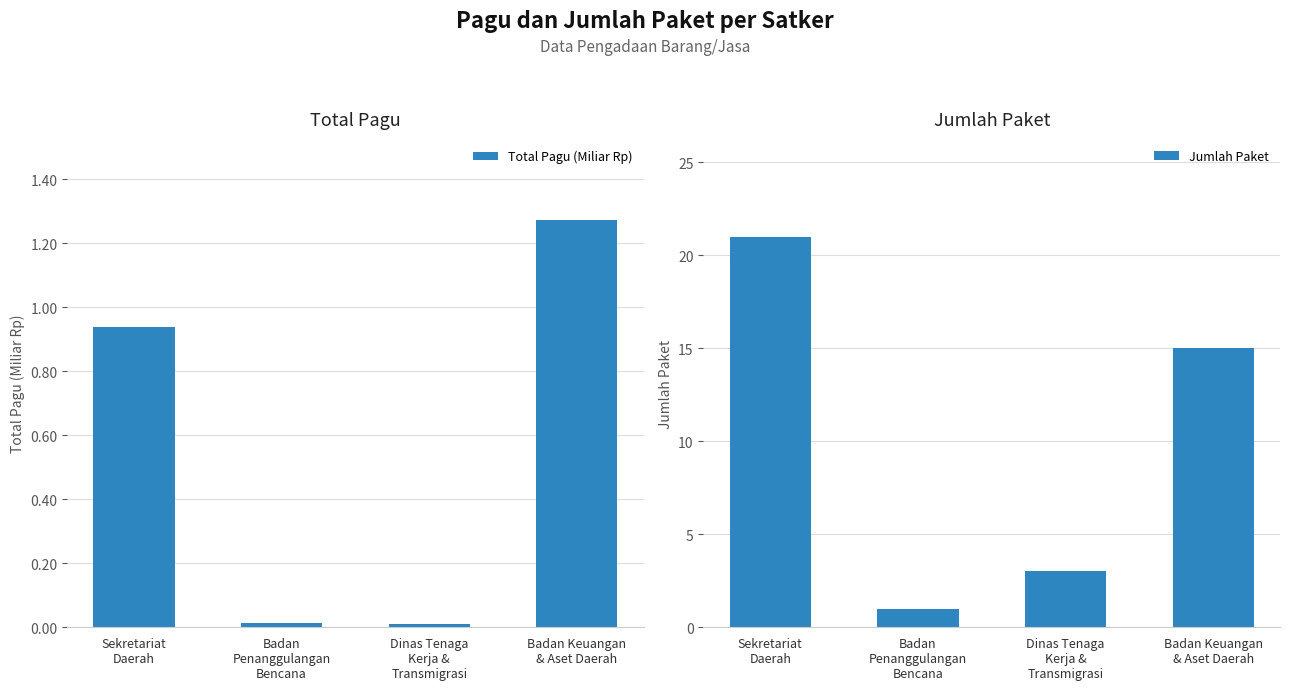

Rank the series by their average value, from lowest to highest.

Total Pagu (Miliar Rp), Jumlah Paket